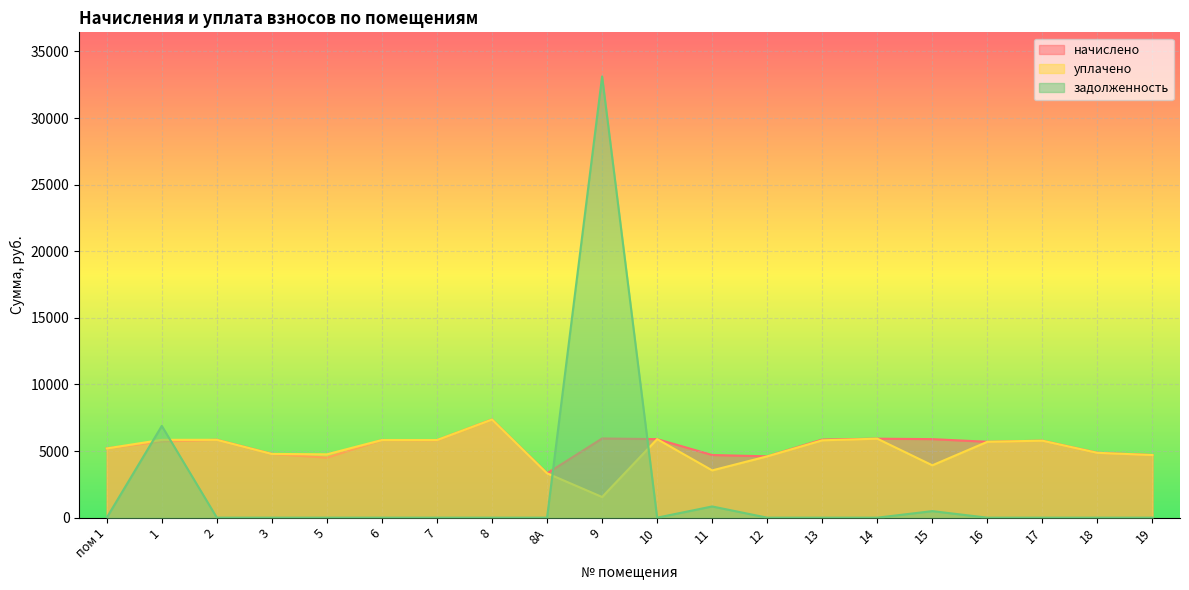

Where is the first local minimum for задолженность?

10